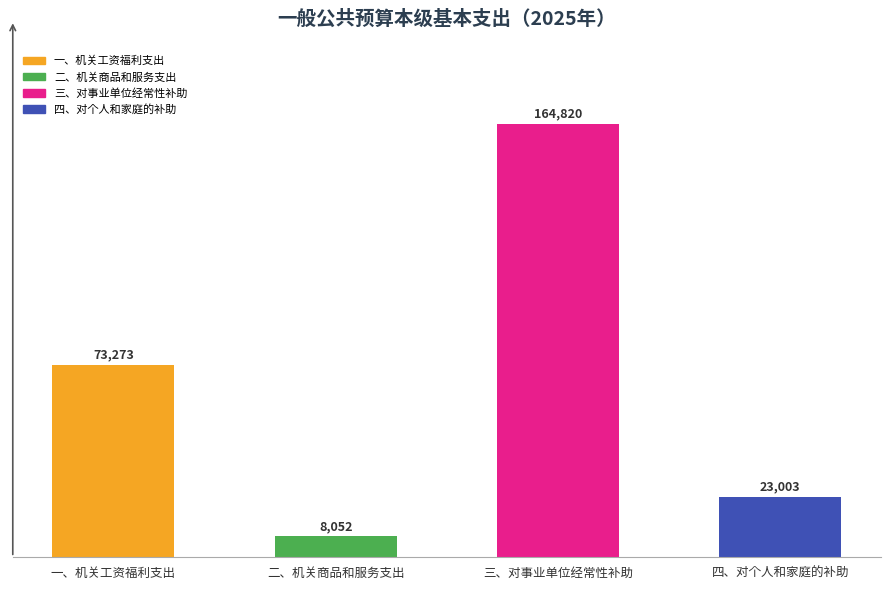

The chart shows a value of 23003 at 四、对个人和家庭的补助. True or false?

True